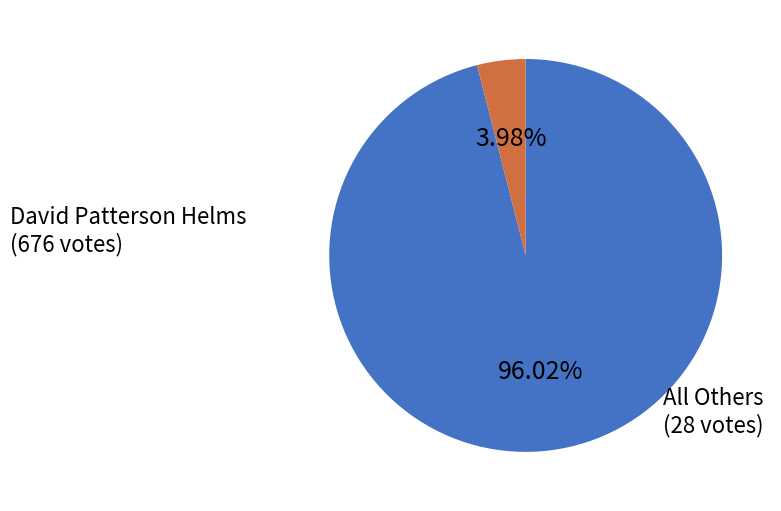

Is there any slice that represents more than half of the pie?

Yes